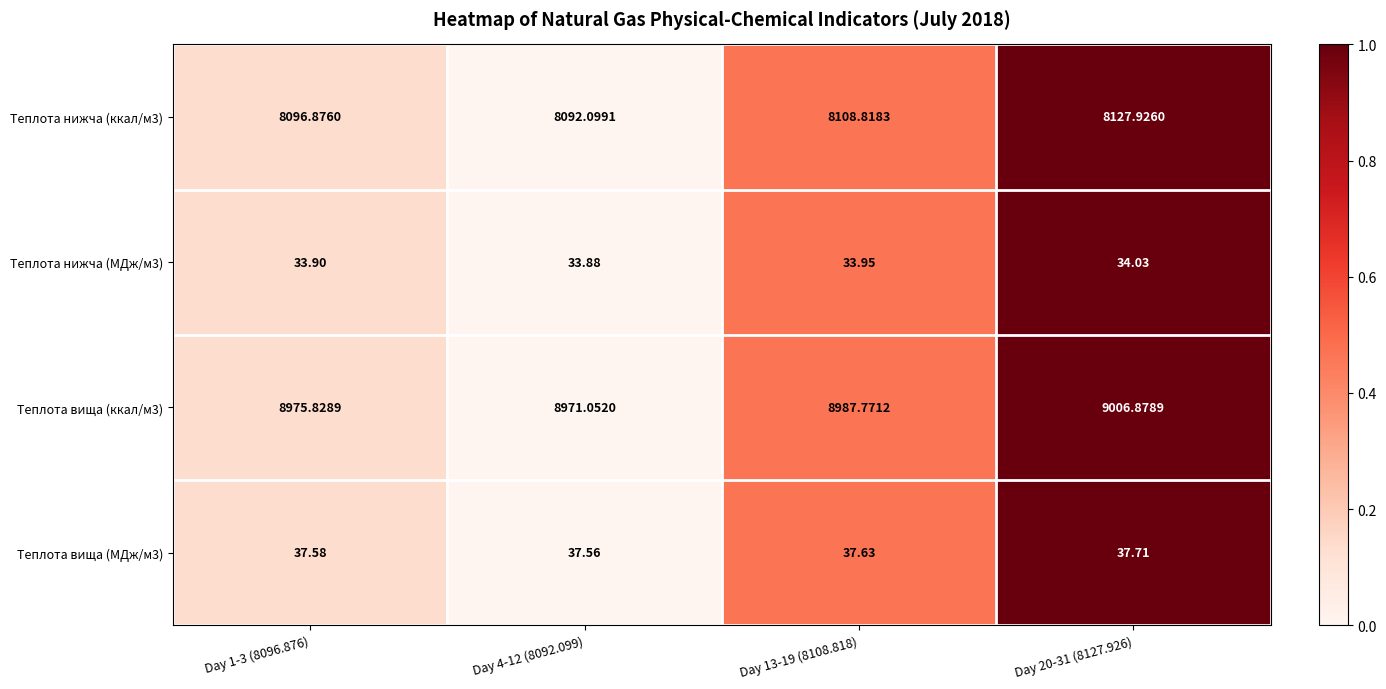

Which category has the lowest value across all series?

Day 4-12 (8092.099)